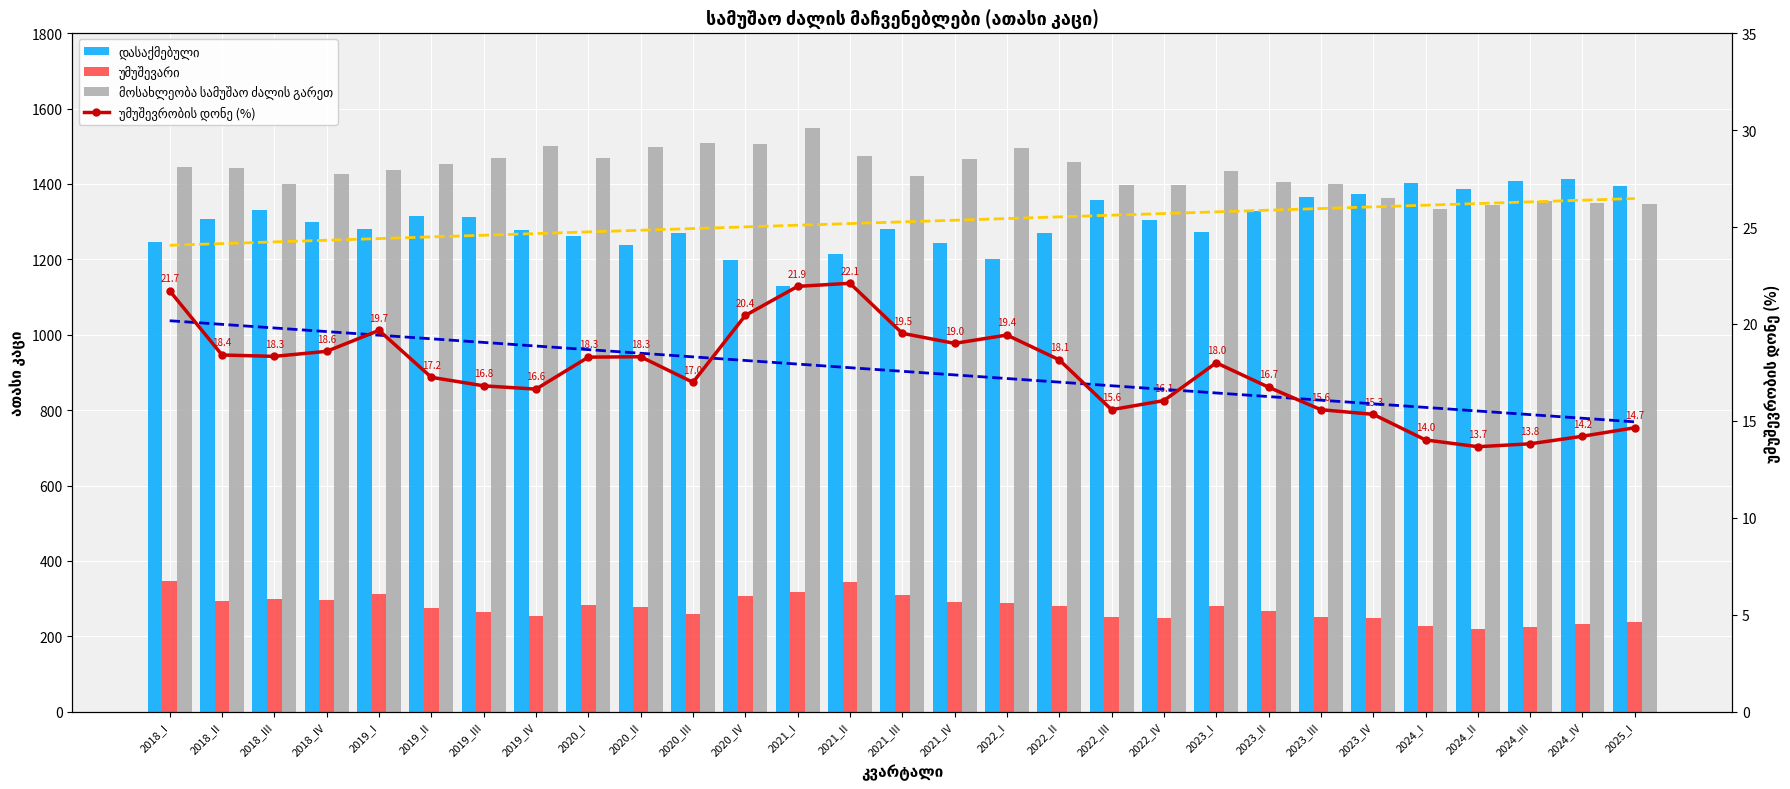

Reading right to left, what are all the values shown in this chart?

დასაქმებული: 2025_I=1394.2	2024_IV=1412.5	2024_III=1407.6	2024_II=1387.8	2024_I=1401.9	2023_IV=1372.7	2023_III=1366.3	2023_II=1327.4	2023_I=1271.9	2022_IV=1305.2	2022_III=1358.6	2022_II=1269.9	2022_I=1201.1	2021_IV=1244.2	2021_III=1281.2	2021_II=1214.6	2021_I=1129.7	2020_IV=1197.9	2020_III=1269.1	2020_II=1237.6	2020_I=1262.7	2019_IV=1276.9	2019_III=1311.3	2019_II=1315.7	2019_I=1279.8	2018_IV=1299.8	2018_III=1331.8	2018_II=1307.0	2018_I=1246.4
უმუშევარი: 2025_I=239.4	2024_IV=233.9	2024_III=225.7	2024_II=219.7	2024_I=228.6	2023_IV=248.6	2023_III=252.2	2023_II=266.9	2023_I=279.2	2022_IV=249.6	2022_III=250.7	2022_II=281.6	2022_I=289.6	2021_IV=291.9	2021_III=310.8	2021_II=344.6	2021_I=317.5	2020_IV=307.8	2020_III=259.8	2020_II=277.4	2020_I=282.6	2019_IV=254.9	2019_III=264.9	2019_II=274.3	2019_I=313.5	2018_IV=296.8	2018_III=298.9	2018_II=294.7	2018_I=345.6
მოსახლეობა სამუშაო ძალის გარეთ: 2025_I=1347.7	2024_IV=1350.7	2024_III=1355.3	2024_II=1343.8	2024_I=1333.3	2023_IV=1363.2	2023_III=1400.5	2023_II=1405.3	2023_I=1434.2	2022_IV=1397.4	2022_III=1396.8	2022_II=1458.9	2022_I=1496.3	2021_IV=1465.1	2021_III=1421.0	2021_II=1472.9	2021_I=1547.6	2020_IV=1505.6	2020_III=1507.9	2020_II=1497.9	2020_I=1467.8	2019_IV=1500.0	2019_III=1467.9	2019_II=1453.5	2019_I=1435.9	2018_IV=1426.8	2018_III=1399.5	2018_II=1443.5	2018_I=1446.2
უმუშევრობის დონე (%): 2025_I=14.7	2024_IV=14.2	2024_III=13.8	2024_II=13.7	2024_I=14.0	2023_IV=15.3	2023_III=15.6	2023_II=16.7	2023_I=18.0	2022_IV=16.1	2022_III=15.6	2022_II=18.1	2022_I=19.4	2021_IV=19.0	2021_III=19.5	2021_II=22.1	2021_I=21.9	2020_IV=20.4	2020_III=17.0	2020_II=18.3	2020_I=18.3	2019_IV=16.6	2019_III=16.8	2019_II=17.2	2019_I=19.7	2018_IV=18.6	2018_III=18.3	2018_II=18.4	2018_I=21.7